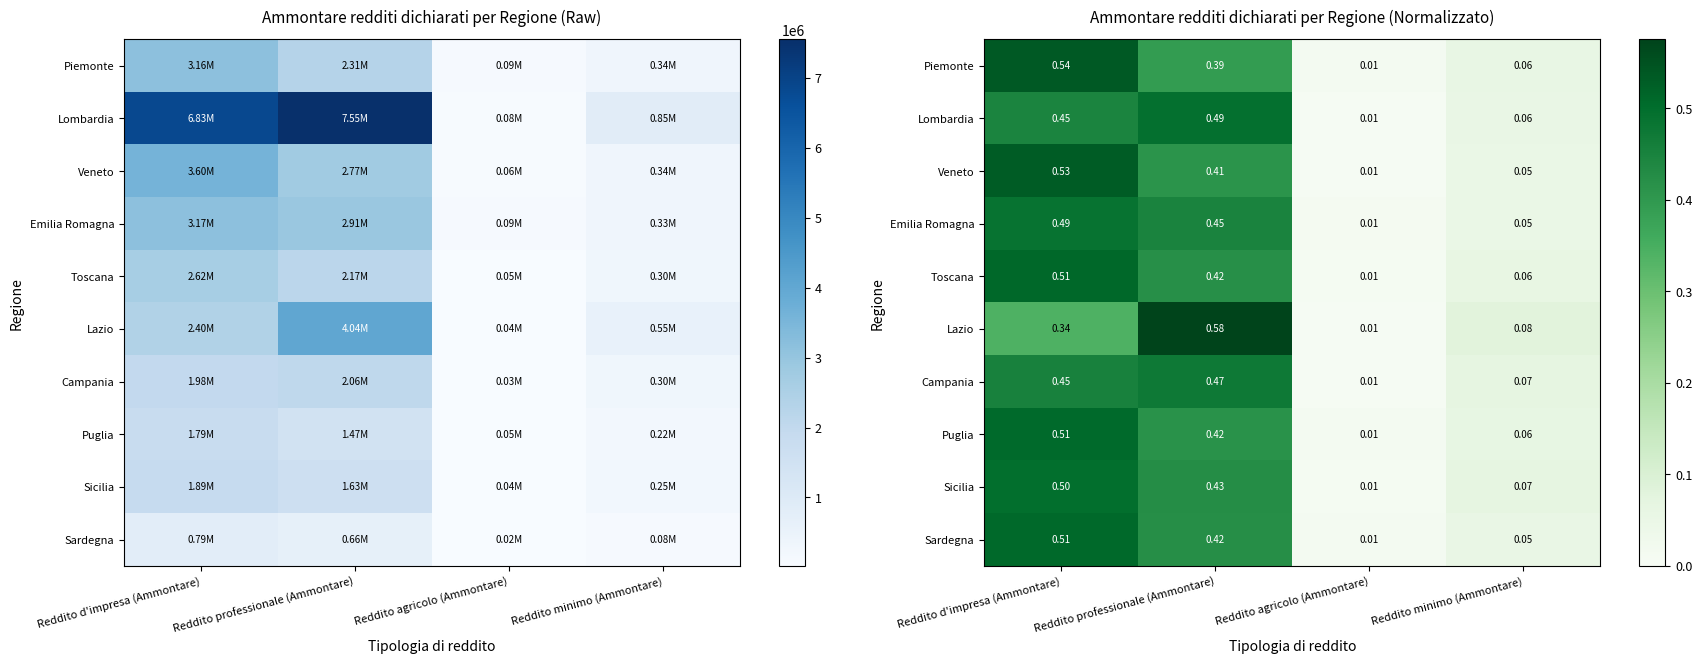

What is the difference between the second highest and minimum values in the Sicilia series?

0.4